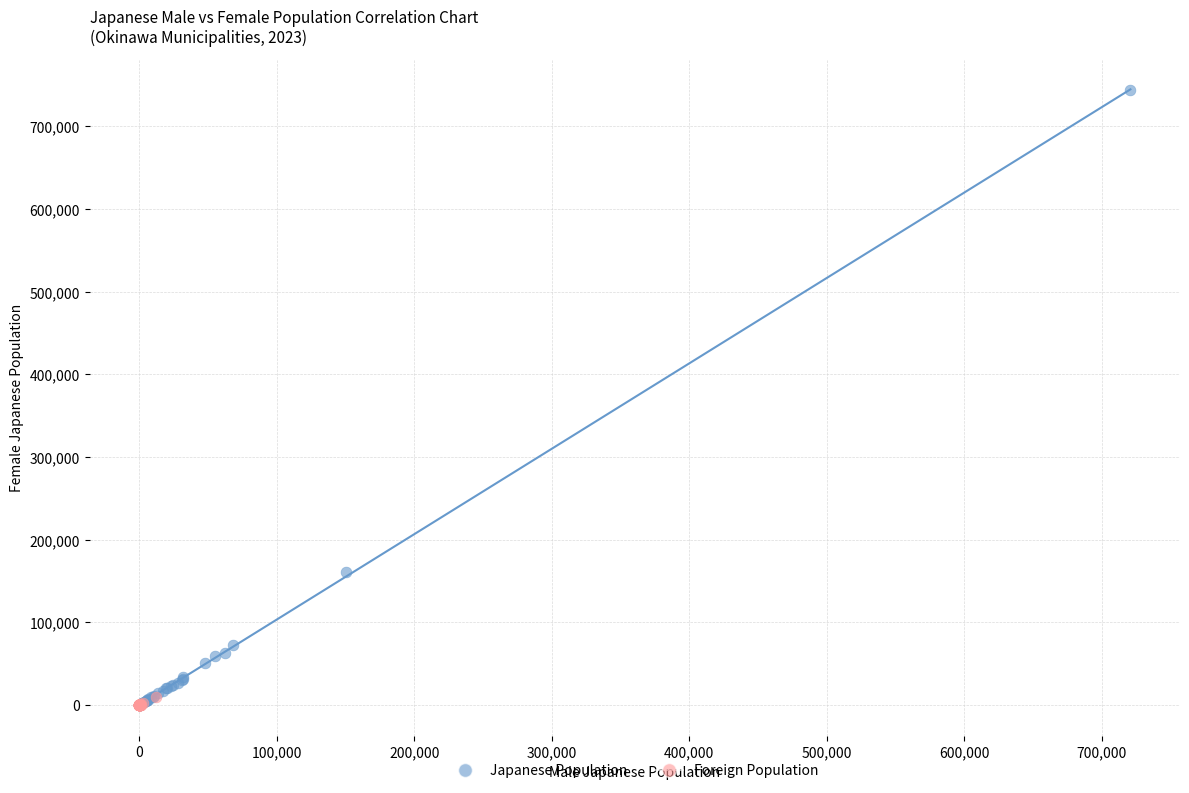

Which series has the largest Y range (max minus min)?

Japanese Population